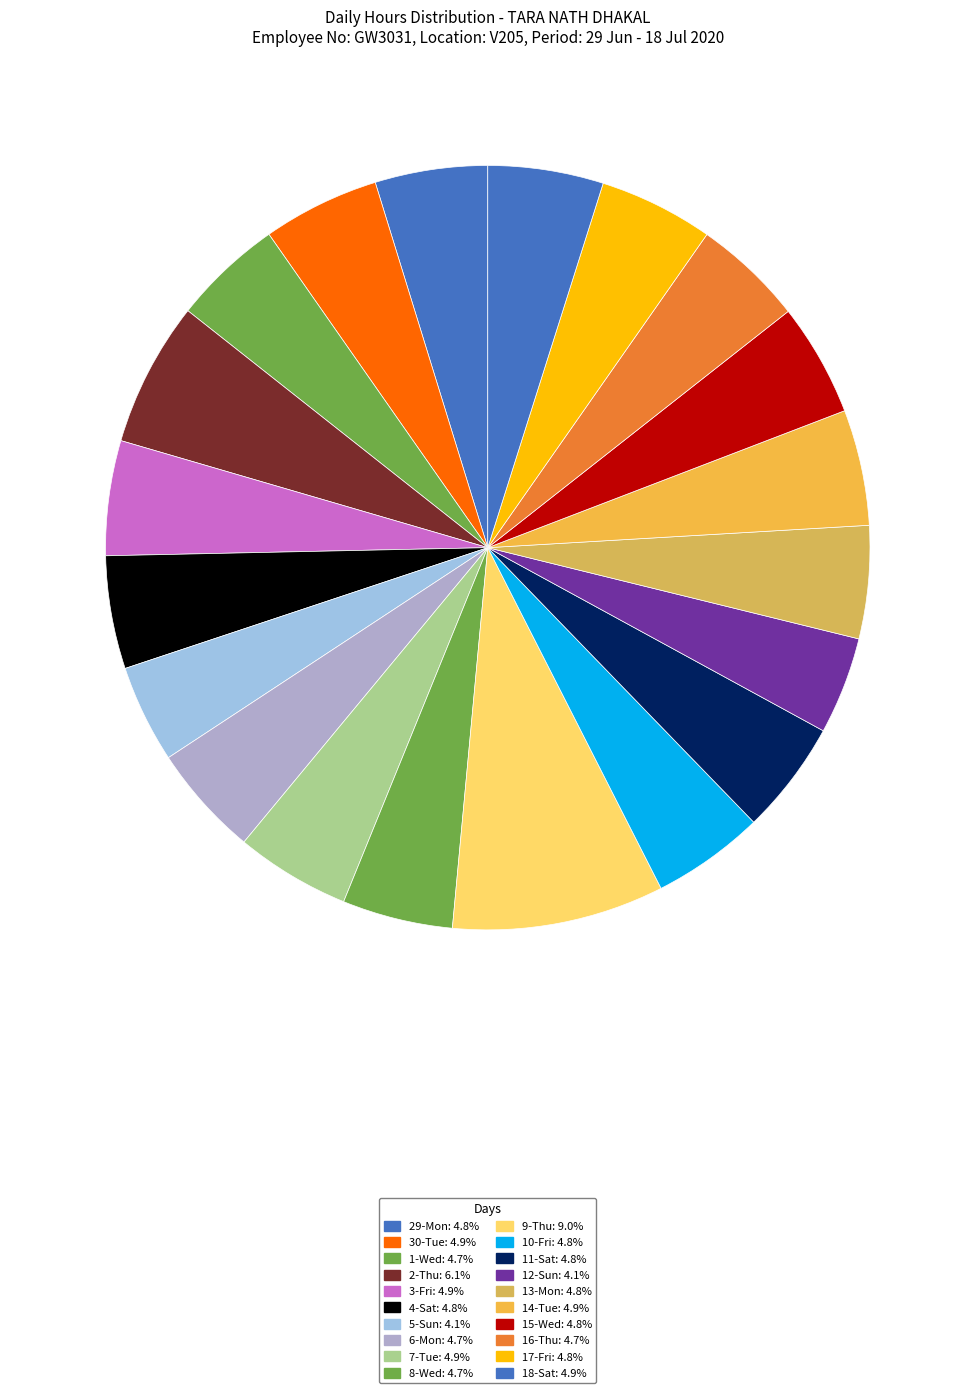

Is it true that 1-Wed is 5% of the pie?

True